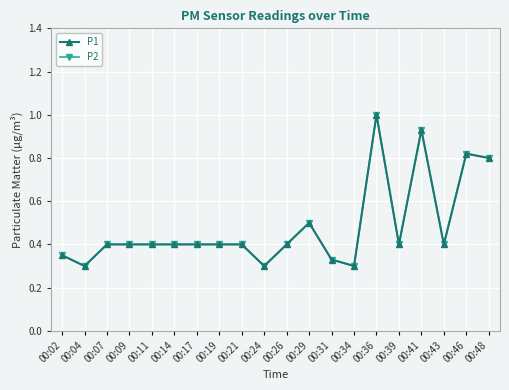

Does the chart have visible grid lines?

Yes